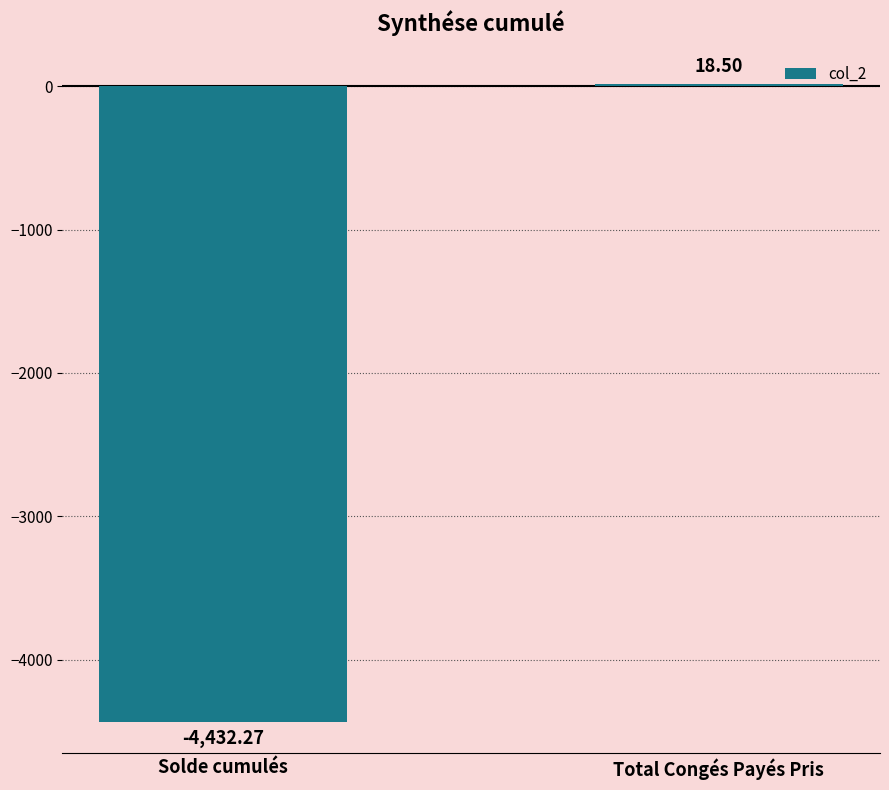

Reading left to right, list all the values displayed in this chart.

-4432.3	18.5